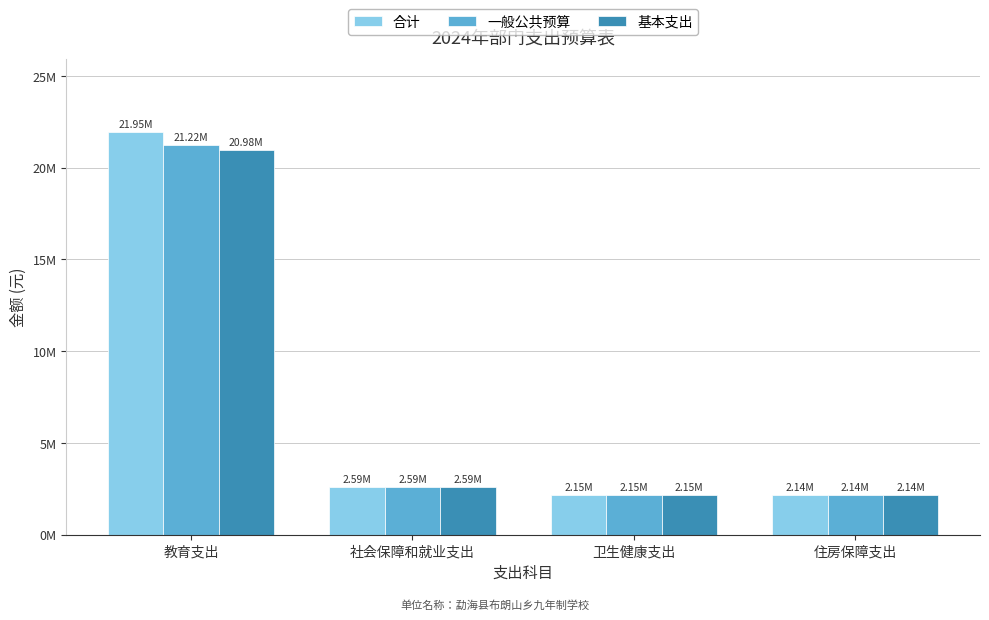

What are all the series names shown in the legend?

合计, 一般公共预算, 基本支出